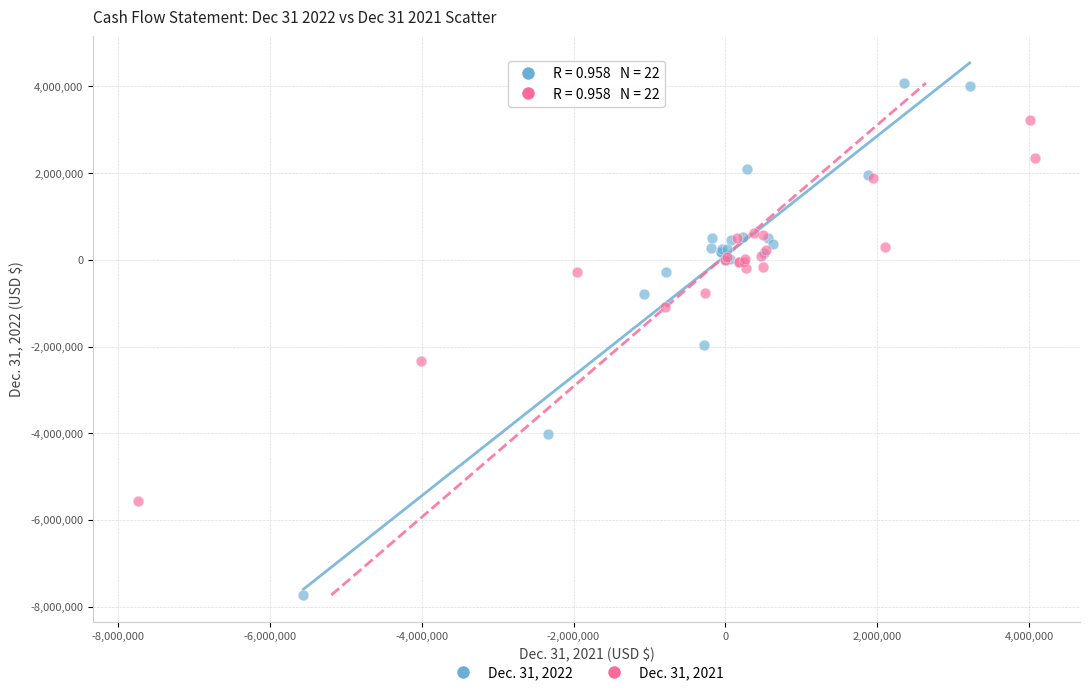

Which series reaches the maximum Y coordinate?

Dec. 31, 2022